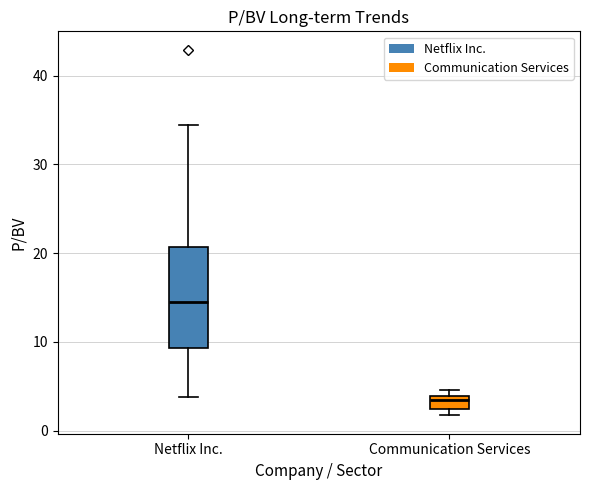

Reading left to right, read every box against the y-axis: the position of its median line, the range the box covers, and the ends of its whiskers. The values are not printed on the chart, so give them approximately, as read against the axis.

Netflix Inc.: median 14, box 9 to 21, whiskers 4 to 34
Communication Services: median 3, box 2 to 4, whiskers 2 (just below the box's lower edge) to 5